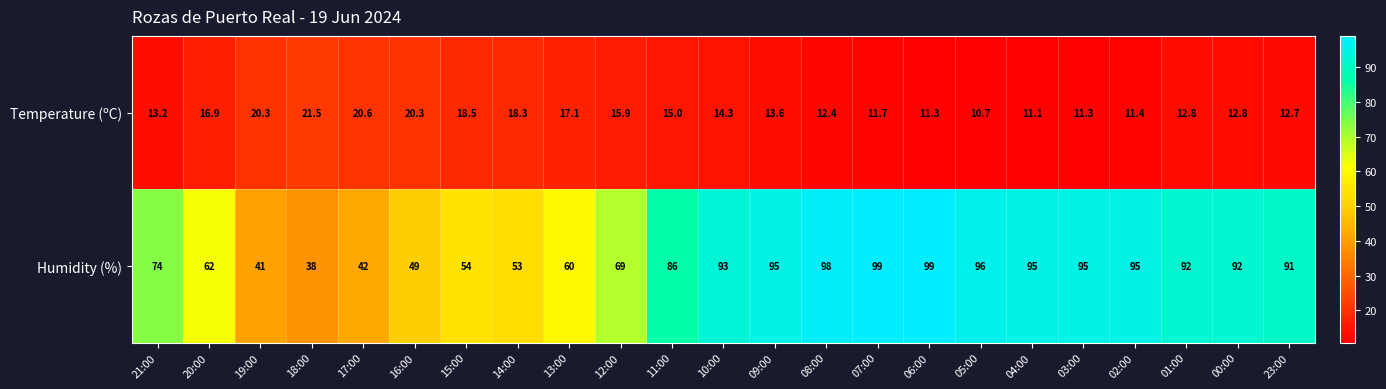

At how many categories does at least one series exceed 39?

22